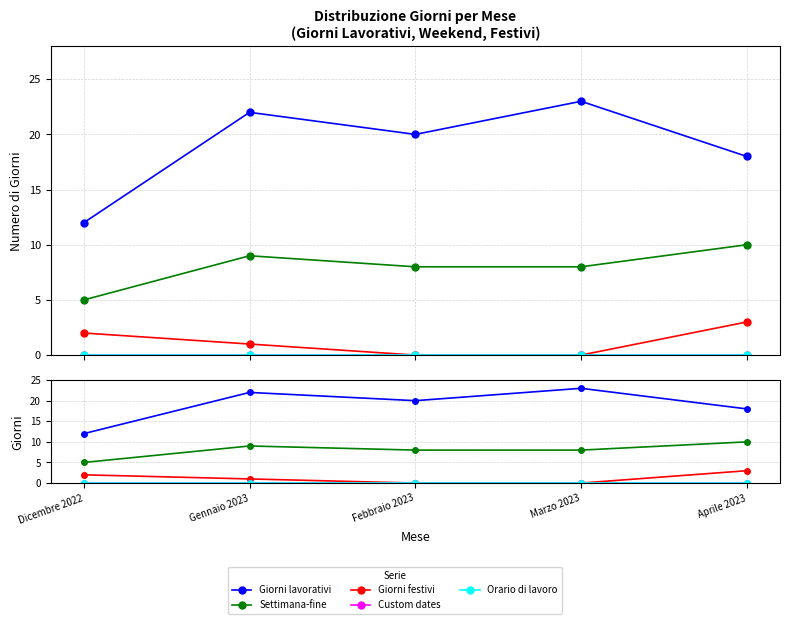

True or false: Giorni lavorativi has a value of 4 at Dicembre 2022.

False